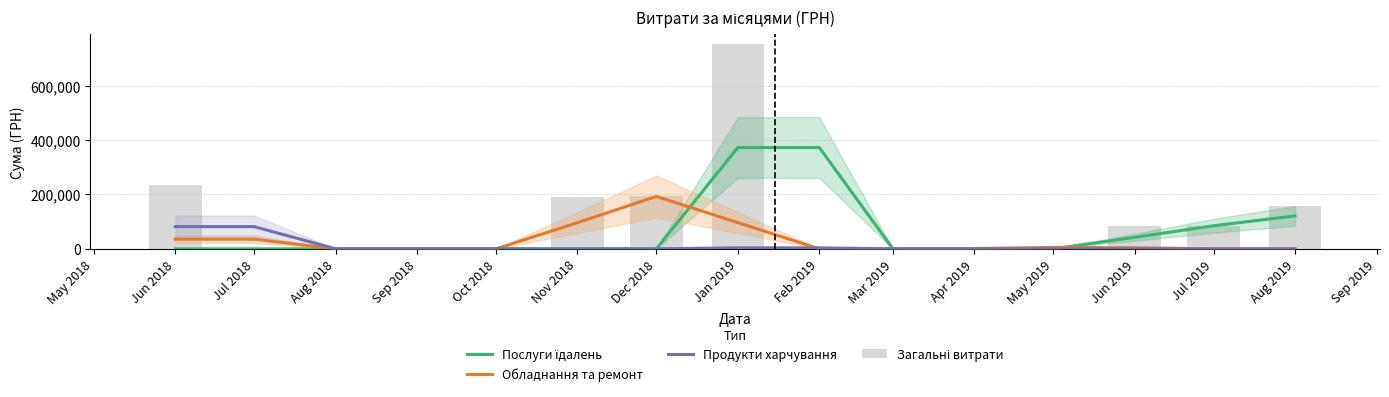

Which series changed the most between Jan 2019 and Mar 2019?

Загальні витрати